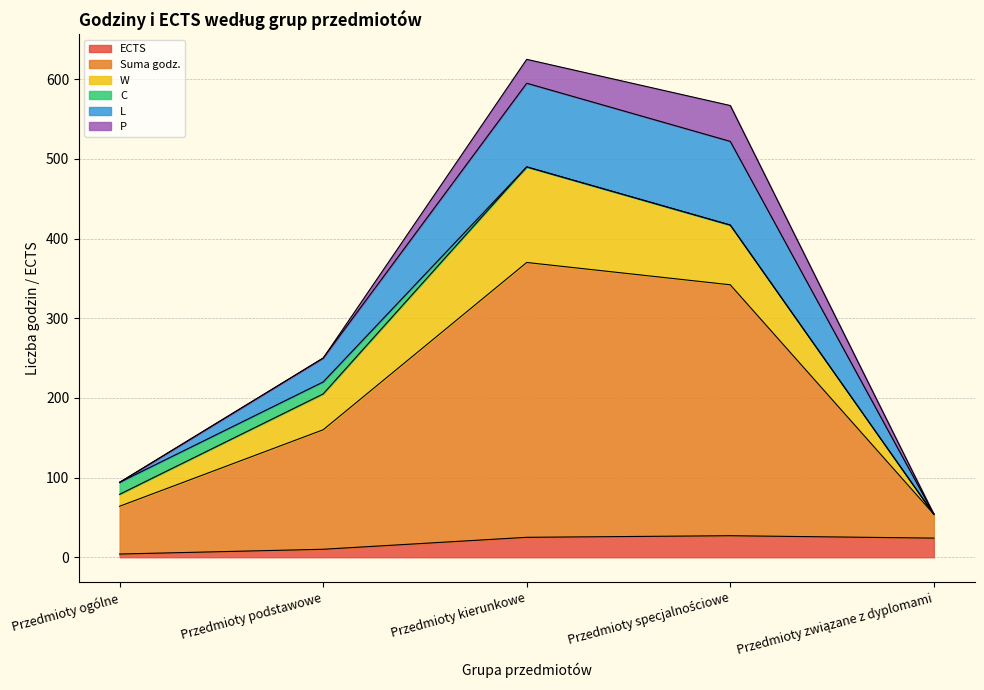

Does the chart have visible grid lines?

Yes